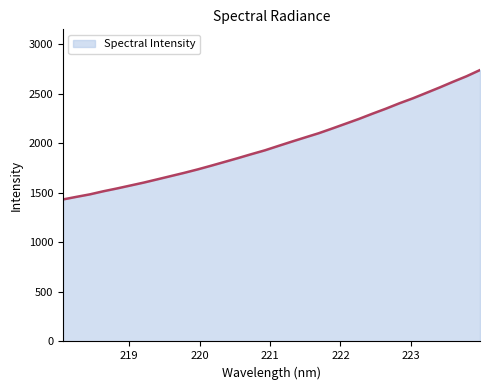

What is the maximum value shown in the chart?

2737.5